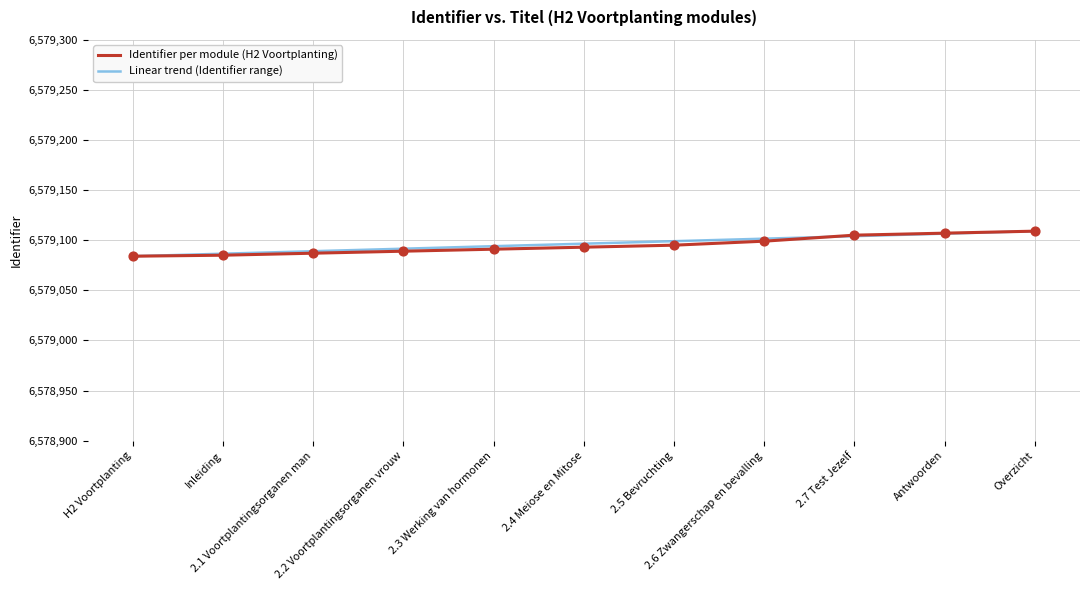

What is the minimum value for Linear trend (Identifier range)?

6579084.0